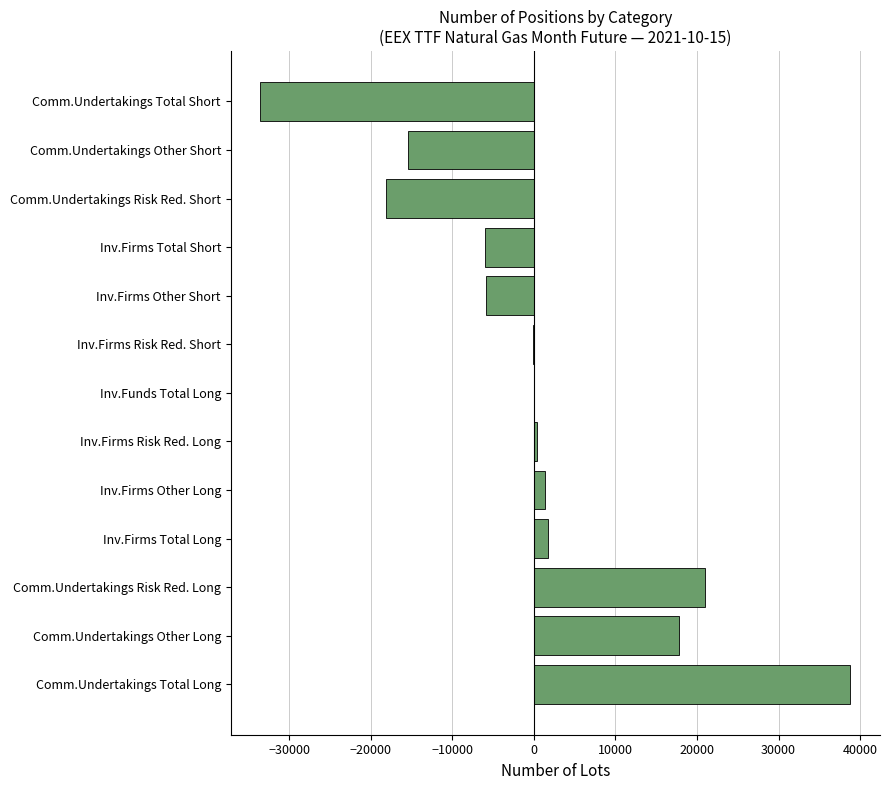

What is the approximate value at Comm.Undertakings Risk Red. Short?

-18167.7